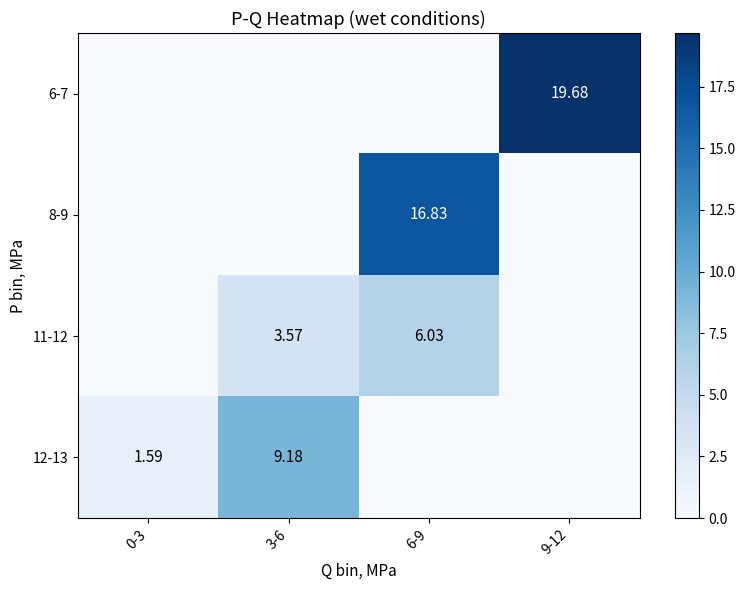

What is the difference between the highest and lowest values at 6-9?

16.8